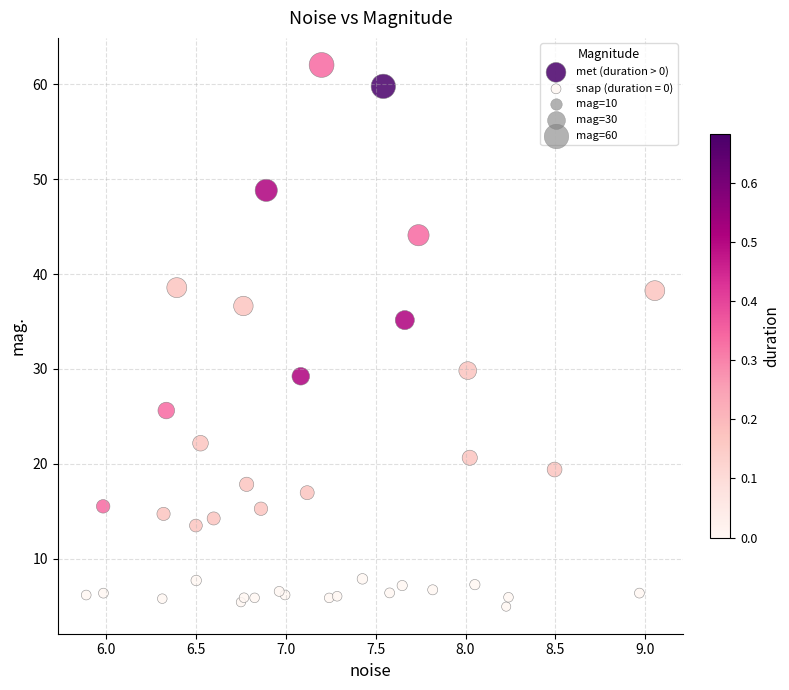

Which series has the largest Y range (max minus min)?

met (duration > 0)